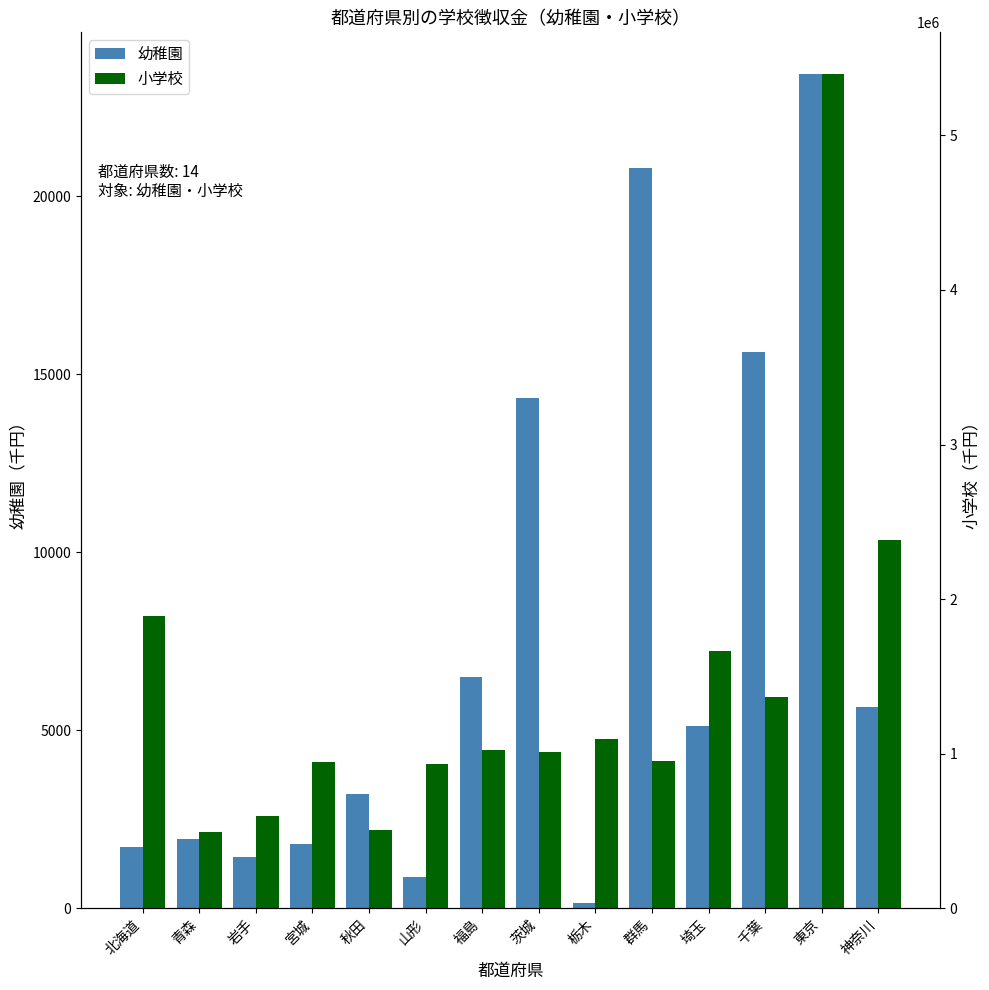

Rank the series by their maximum value, from lowest to highest.

幼稚園, 小学校